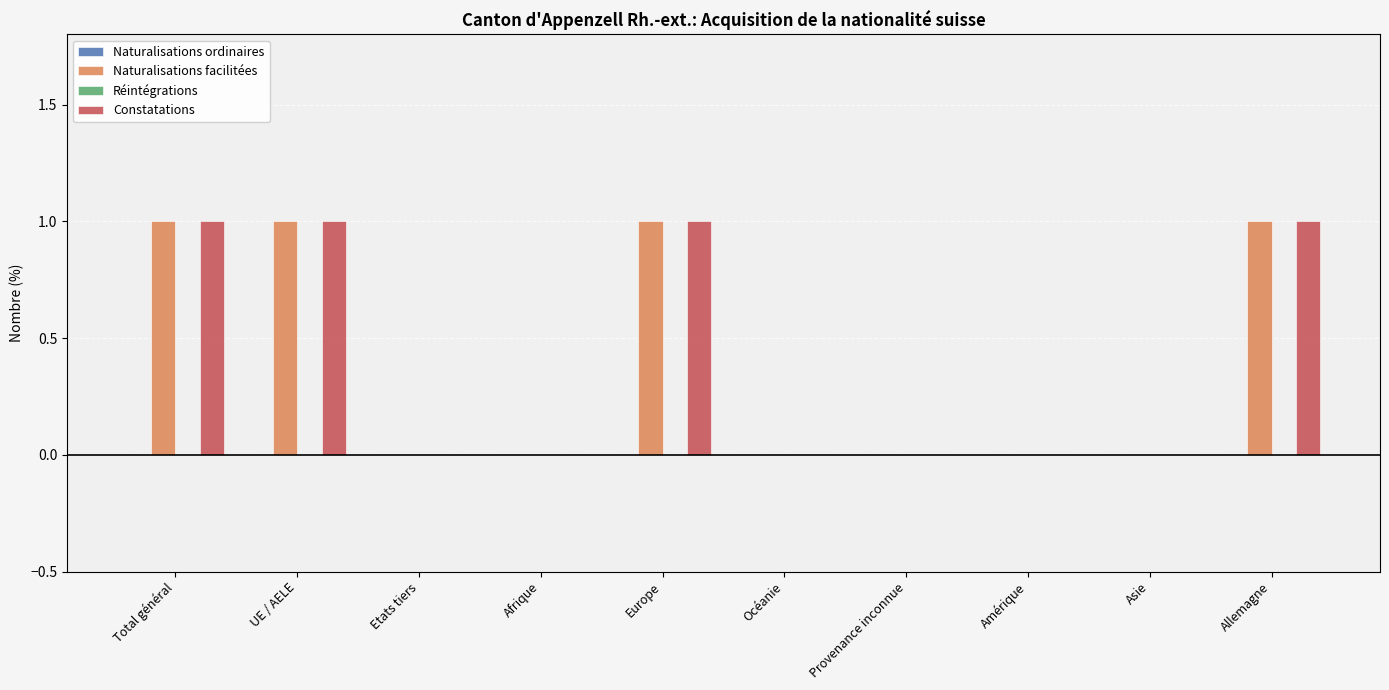

Is it true that Constatations equals 2 at Allemagne?

False